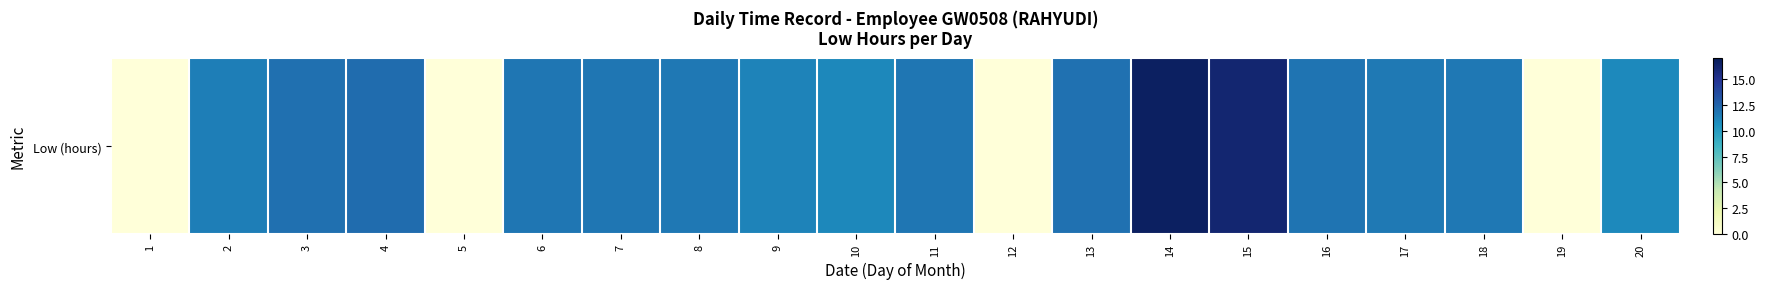

Which has a higher value, 16 or 5?

16